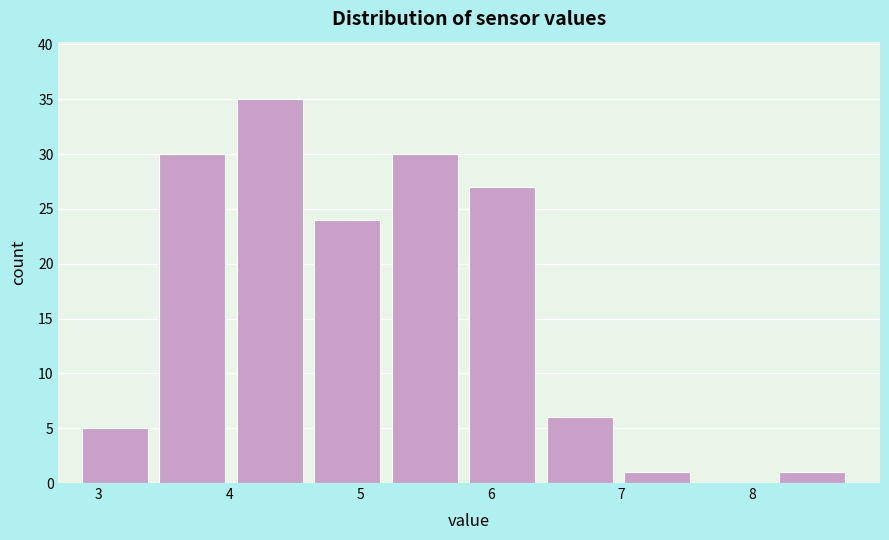

Which range on the x-axis has the tallest bar?

4.1 to 4.6